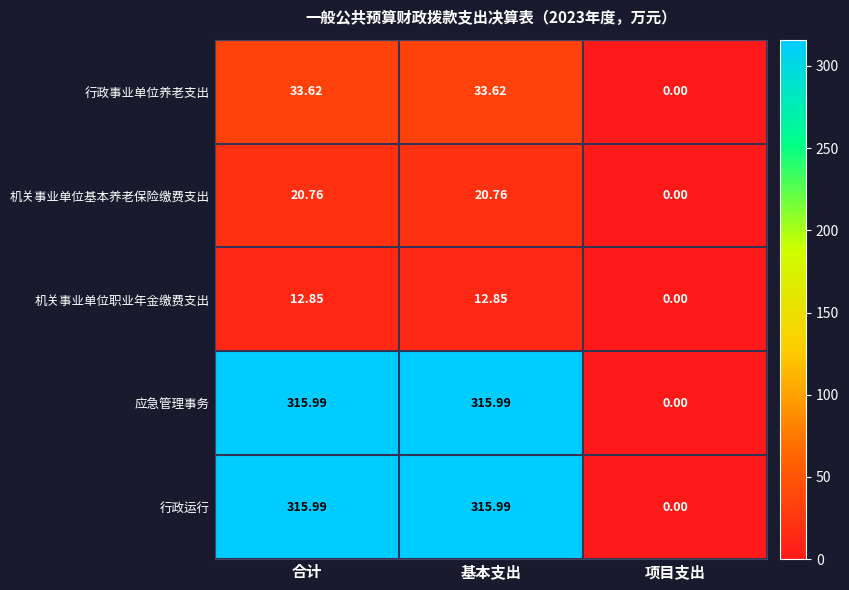

At which label does 机关事业单位职业年金缴费支出 first exceed 12?

合计